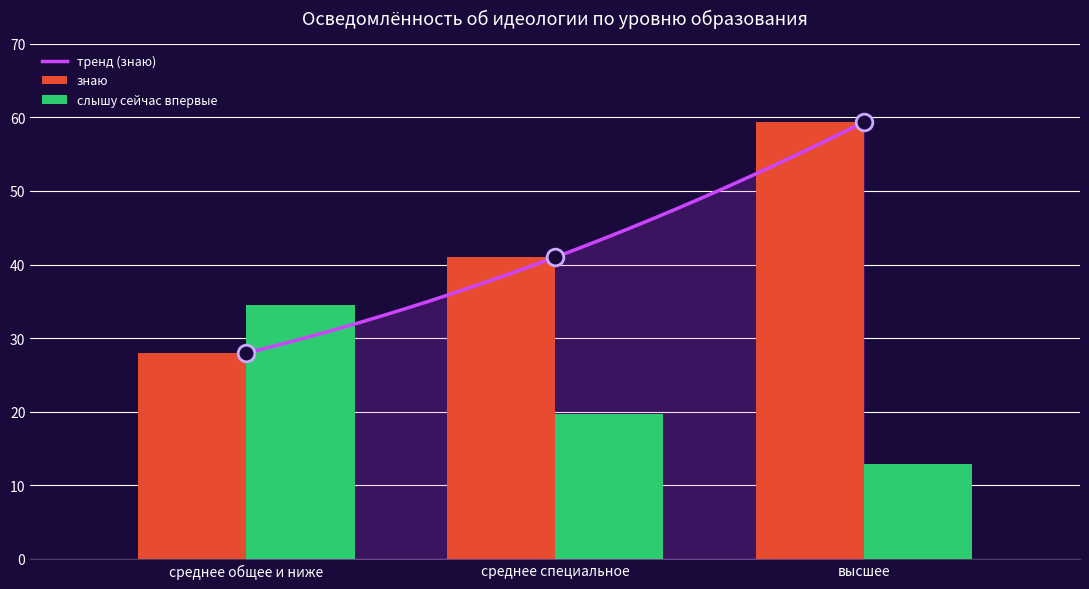

What is the label of the 3rd bar from the left?

высшее